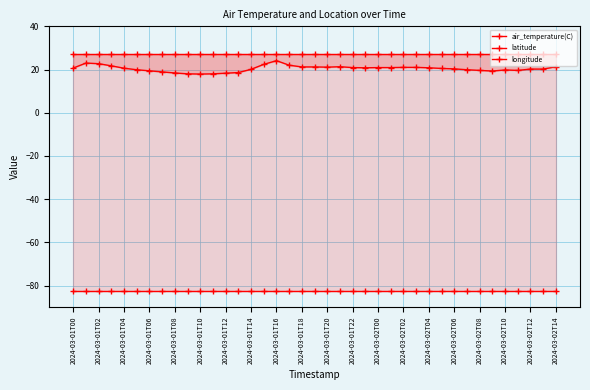

True or false: air_temperature(C) and longitude intersect in this chart.

False